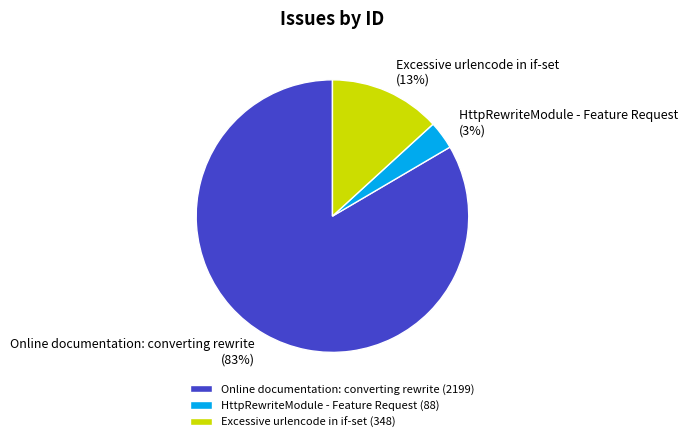

Which has a higher value, Online documentation: converting rewrite (2199) or Excessive urlencode in if-set (348)?

Online documentation: converting rewrite (2199)